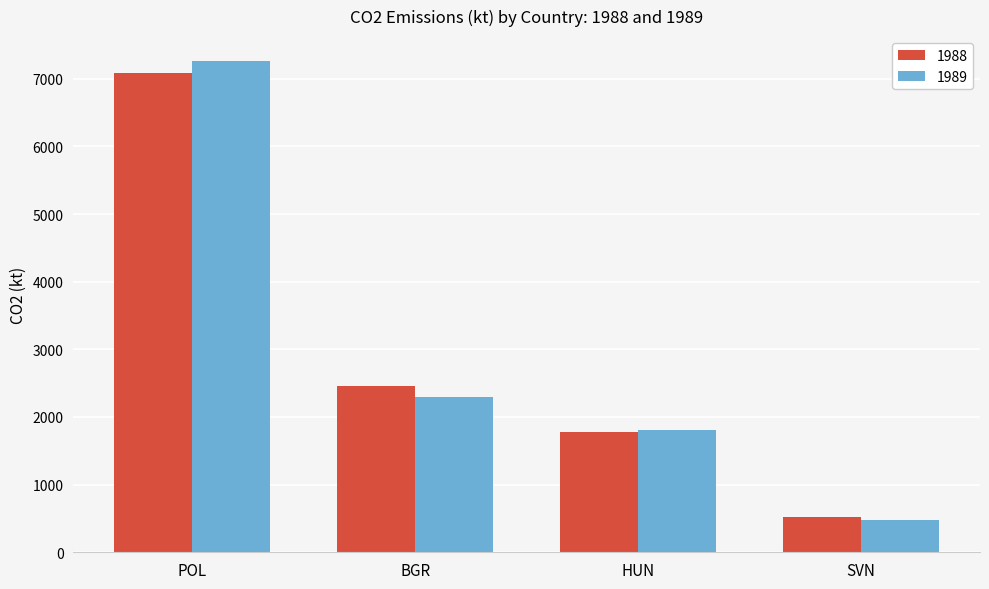

Rank the series by their maximum value, from lowest to highest.

1988, 1989